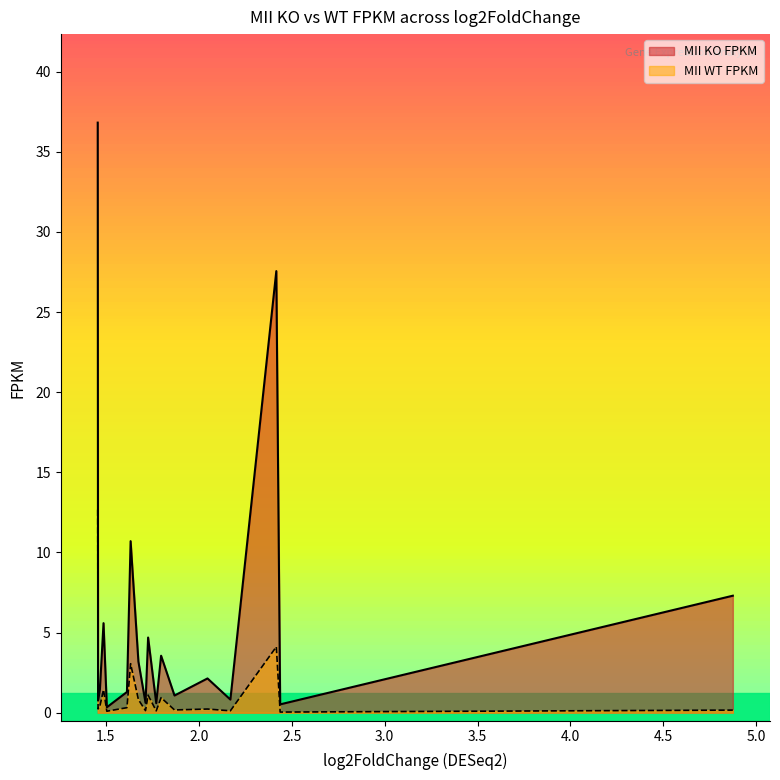

What is the maximum value for MII KO FPKM?

36.8